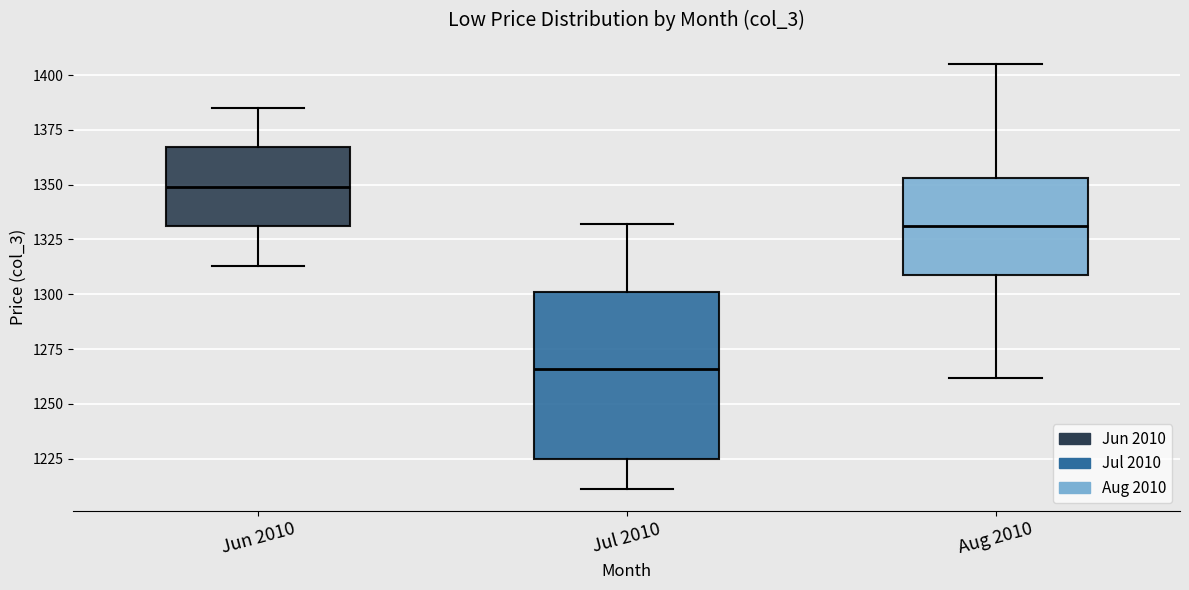

Where does the lower whisker of the box for Jun 2010 end on the y-axis? The values are not printed on the chart, so give them approximately, as read against the axis.

1315